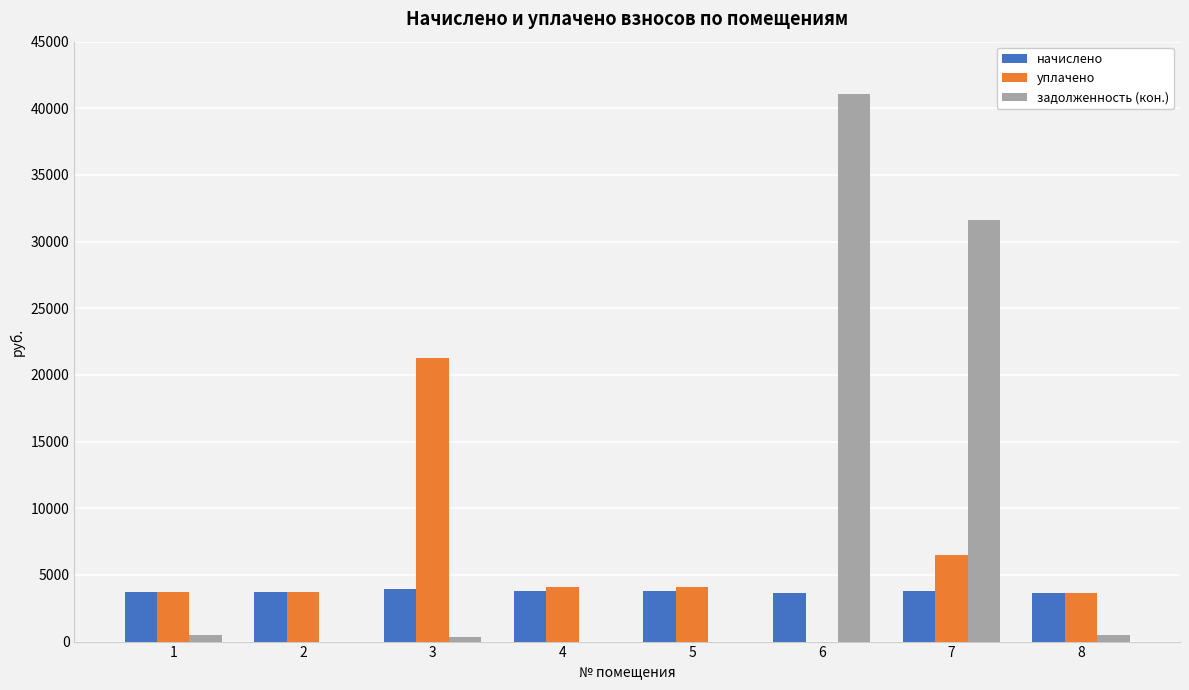

What is the total value across all series at 5?

7845.3